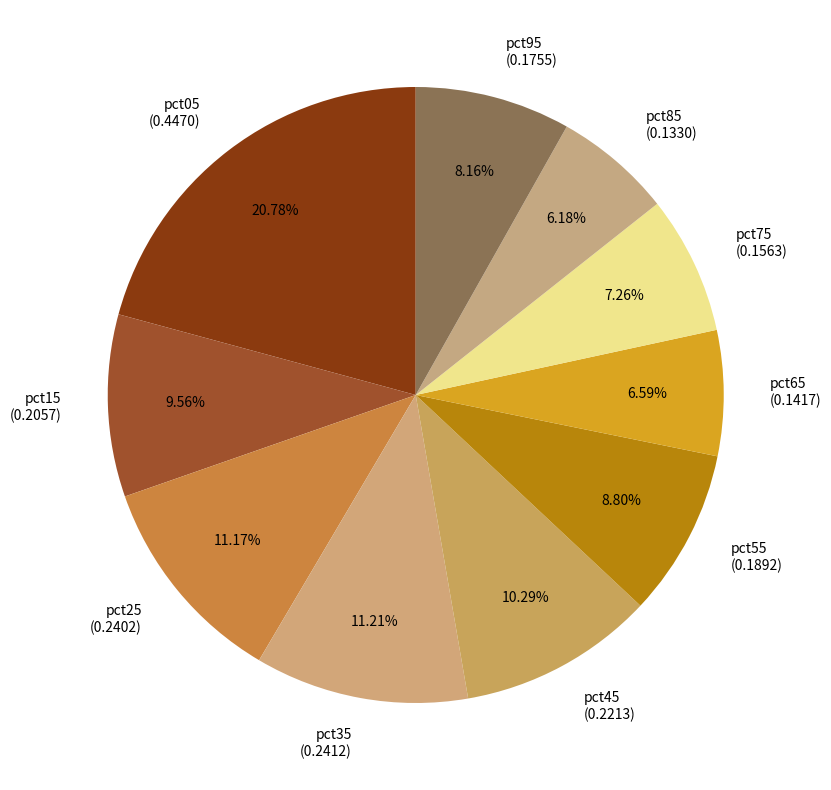

To the nearest percent, what is the combined percentage of pct85 and pct65?

13%